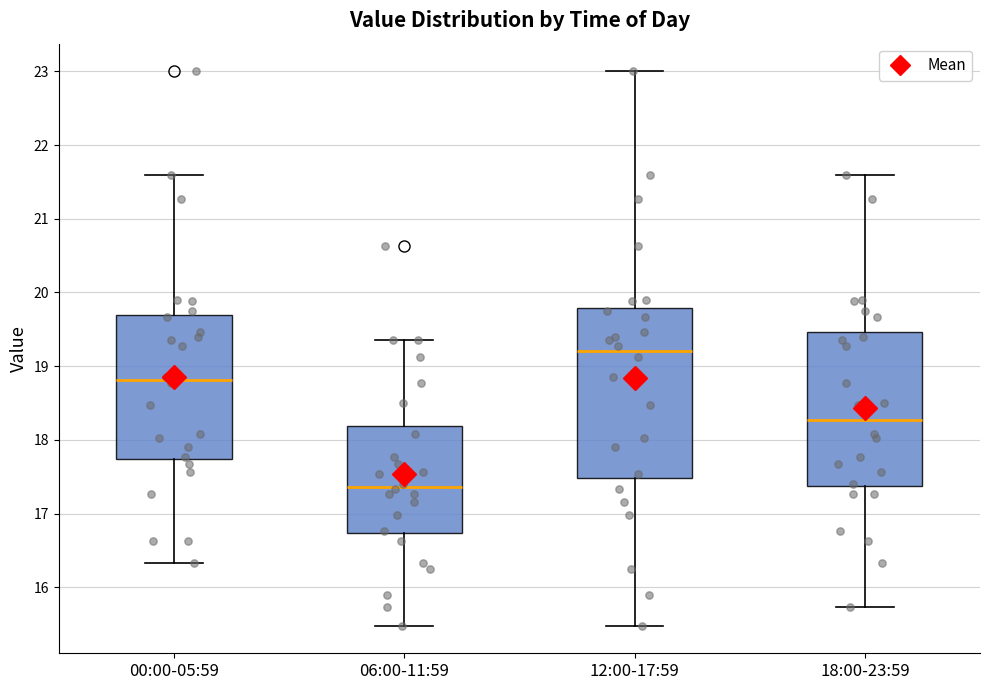

Reading left to right, read every box against the y-axis: the position of its median line, the range the box covers, and the ends of its whiskers. The values are not printed on the chart, so give them approximately, as read against the axis.

00:00-05:59: median 18.8, box 17.7 to 19.7, whiskers 16.3 to 21.6
06:00-11:59: median 17.4, box 16.7 to 18.2, whiskers 15.5 to 19.4
12:00-17:59: median 19.2, box 17.5 to 19.8, whiskers 15.5 to 23.0
18:00-23:59: median 18.3, box 17.4 to 19.5, whiskers 15.7 to 21.6